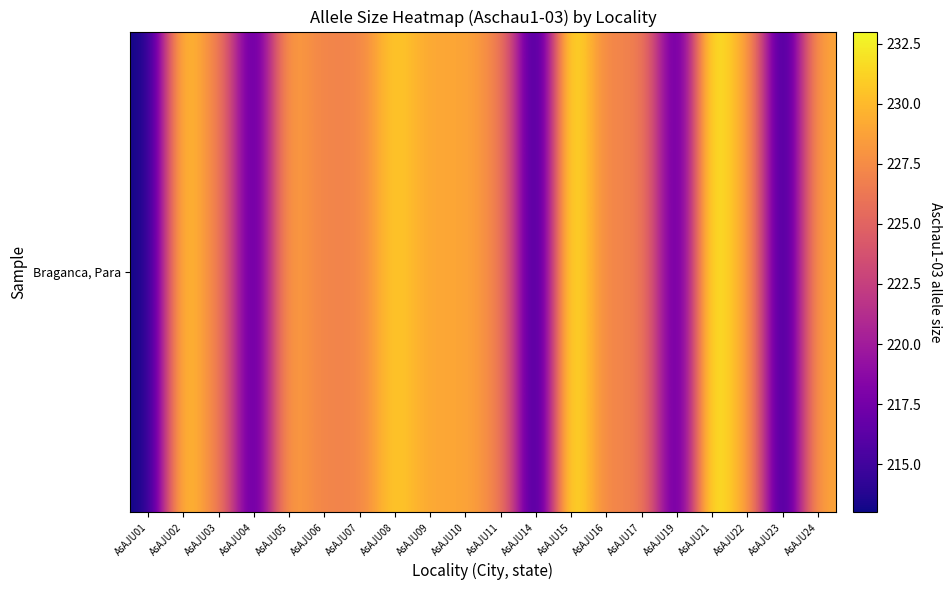

What is the ratio of the value at AsAJU02 to the value at AsAJU22?

1.0